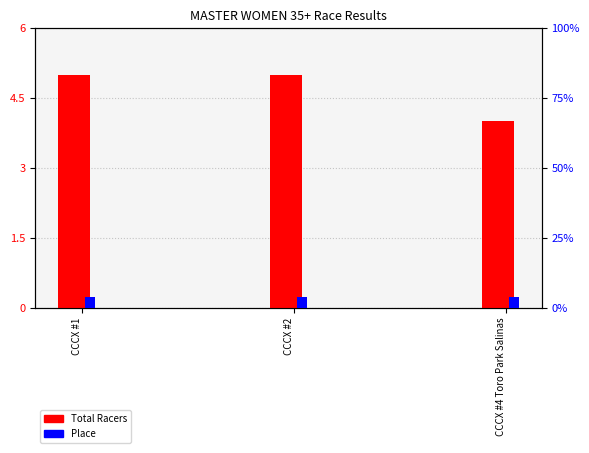

What is the approximate value of Total Racers at CCCX #1?

5